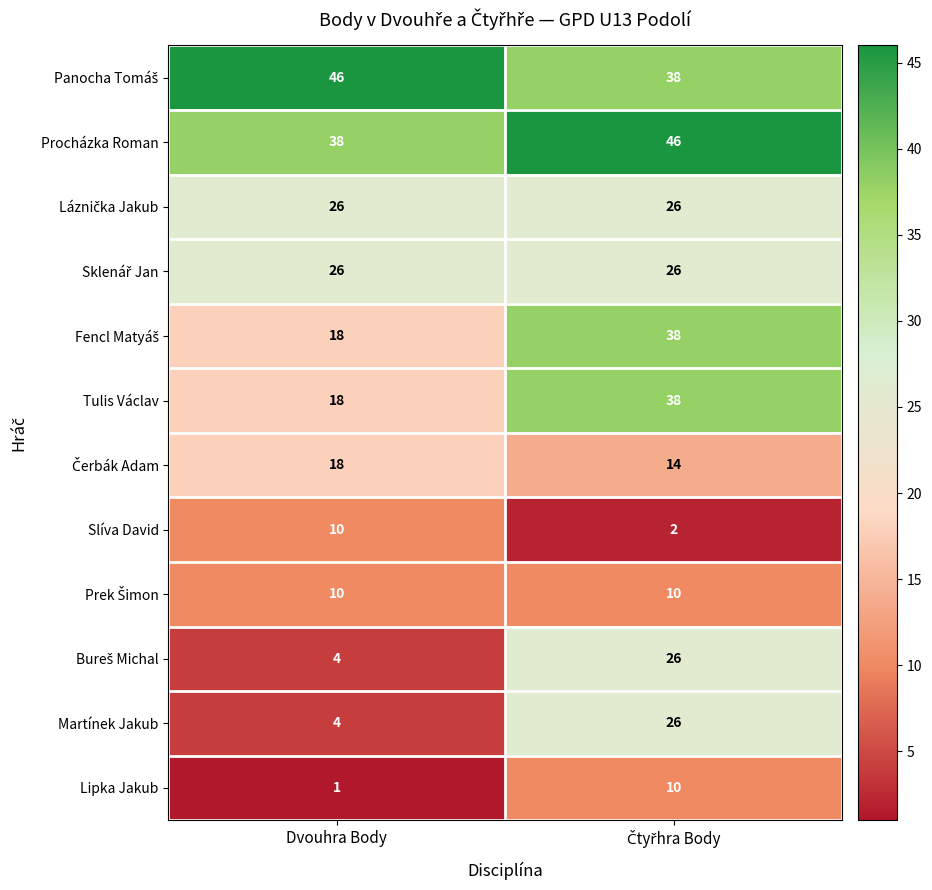

The value of Procházka Roman at Dvouhra Body is 50. True or false?

False